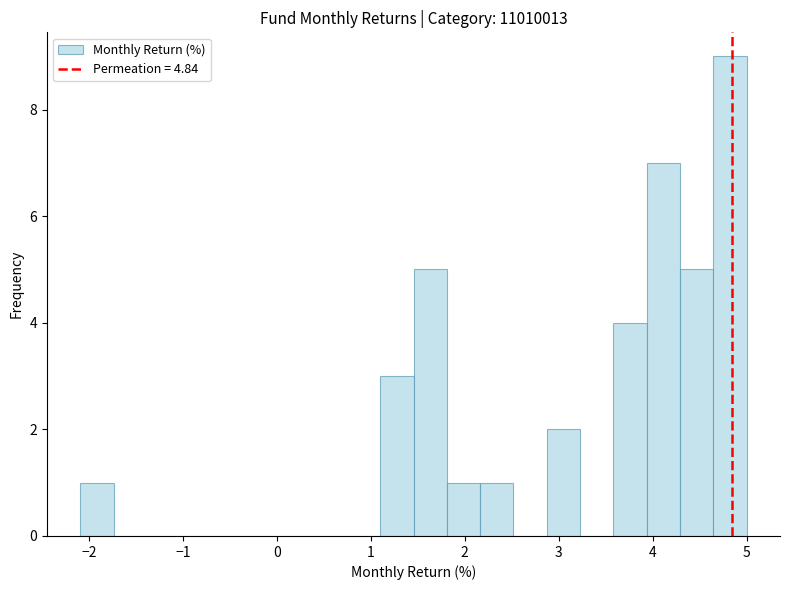

Read against the x-axis, roughly where is the centre of the tallest bar?

4.8